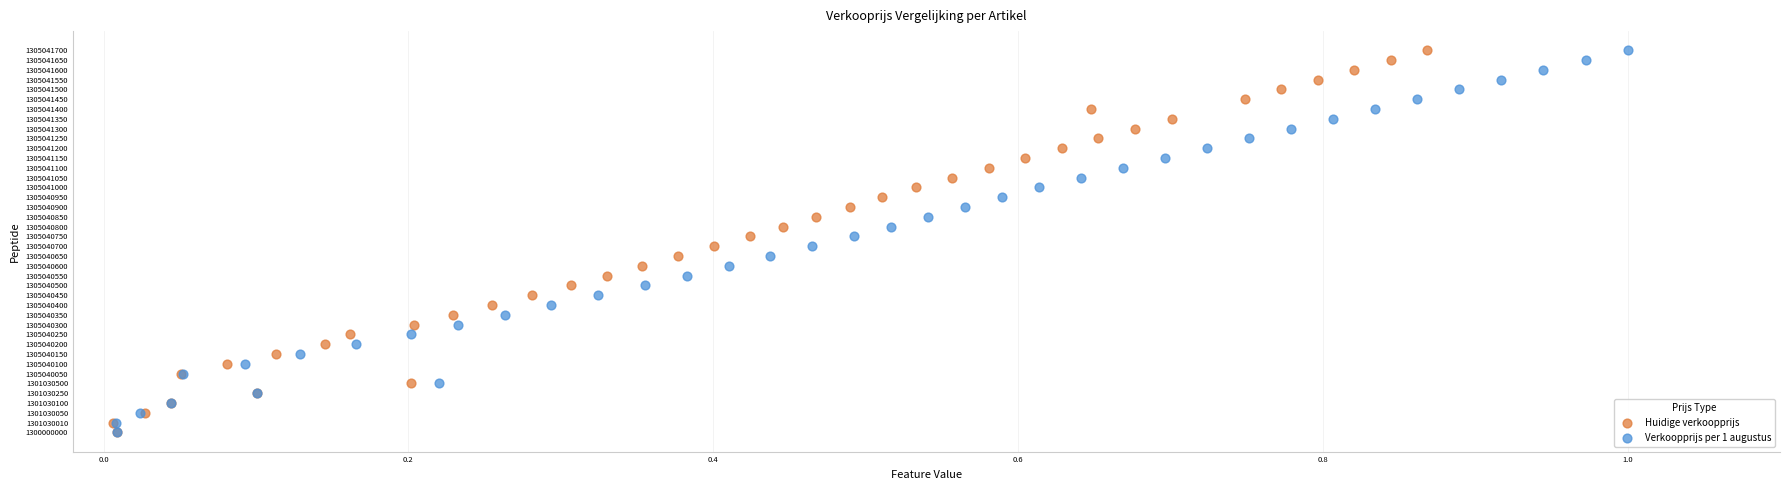

What are all the series names shown in the legend?

Huidige verkoopprijs, Verkoopprijs per 1 augustus